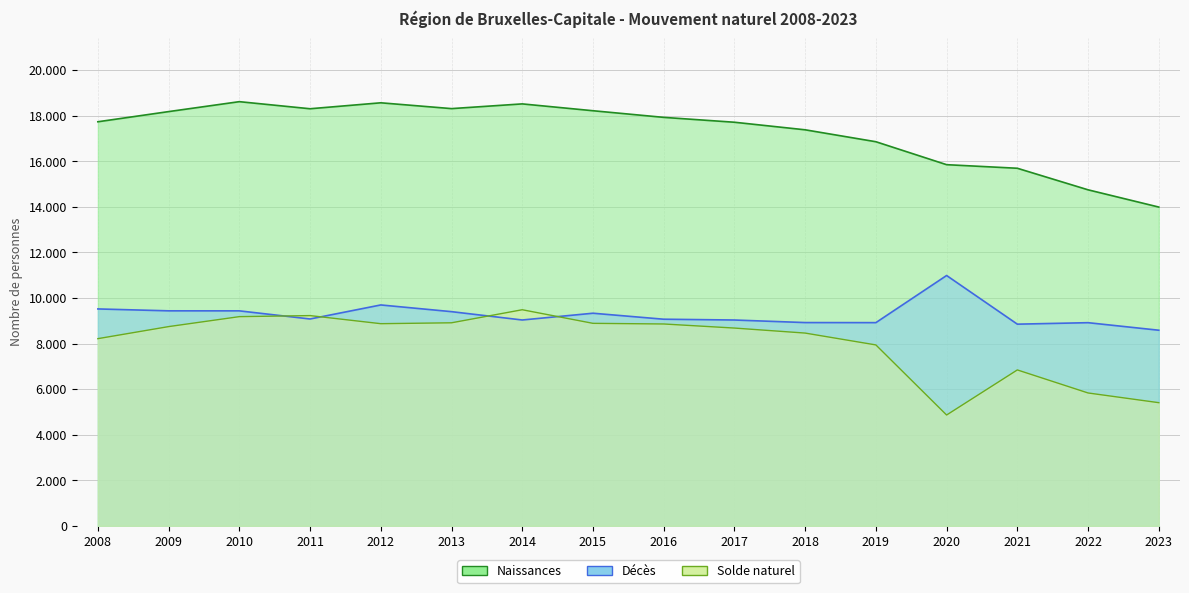

Is it true that Naissances equals 18214 at 2015?

True